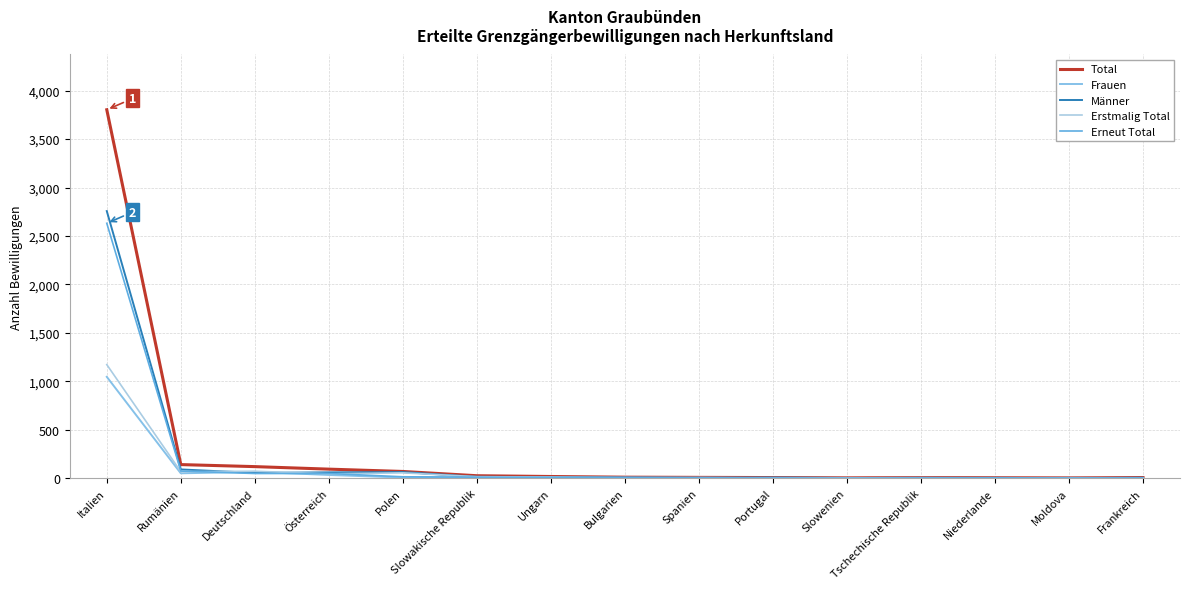

What is the sum of all Total values?

4312